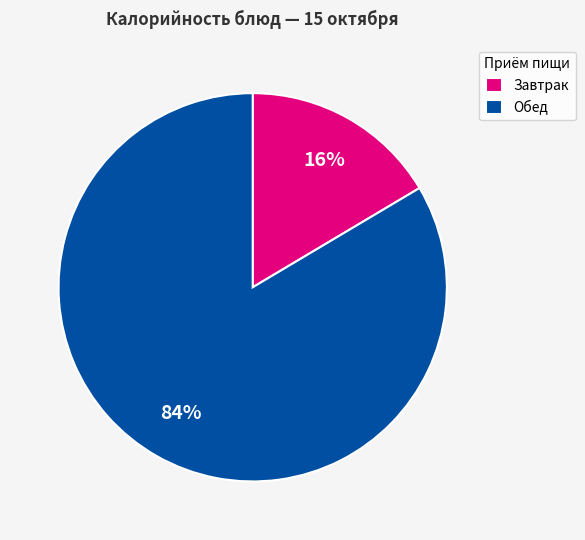

Between Завтрак and Обед, which is larger?

Обед